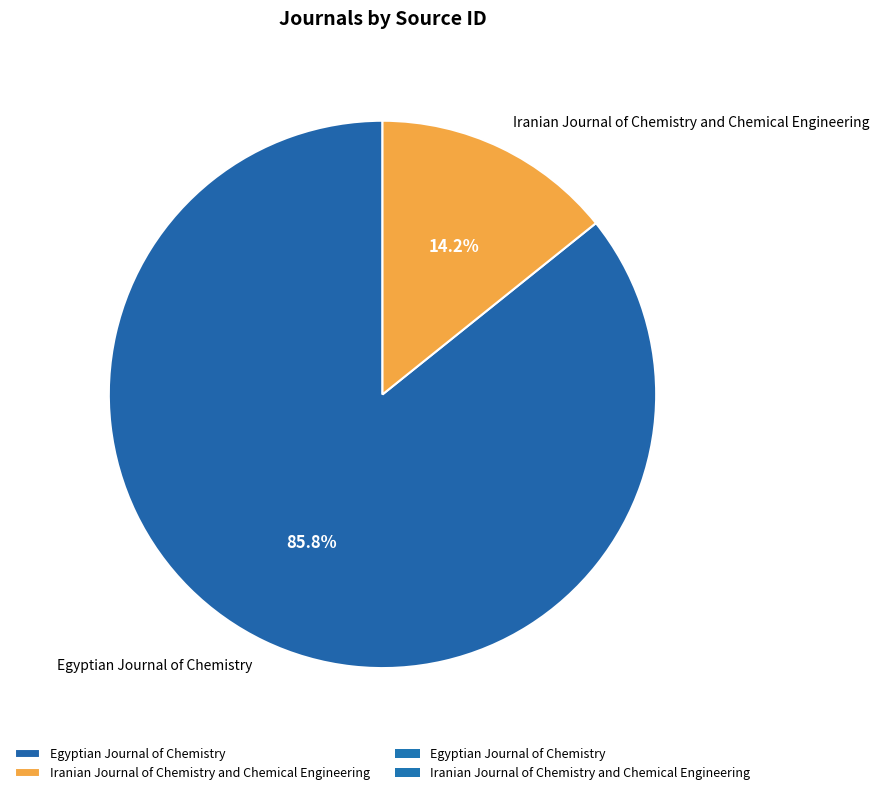

Combined, do Iranian Journal of Chemistry and Chemical Engineering and Egyptian Journal of Chemistry account for over 50%?

Yes